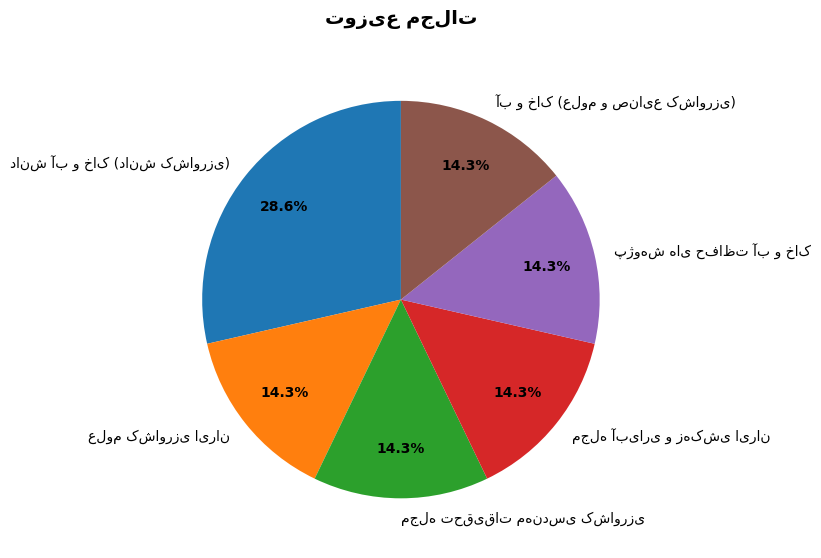

Is there a majority slice in this chart?

No